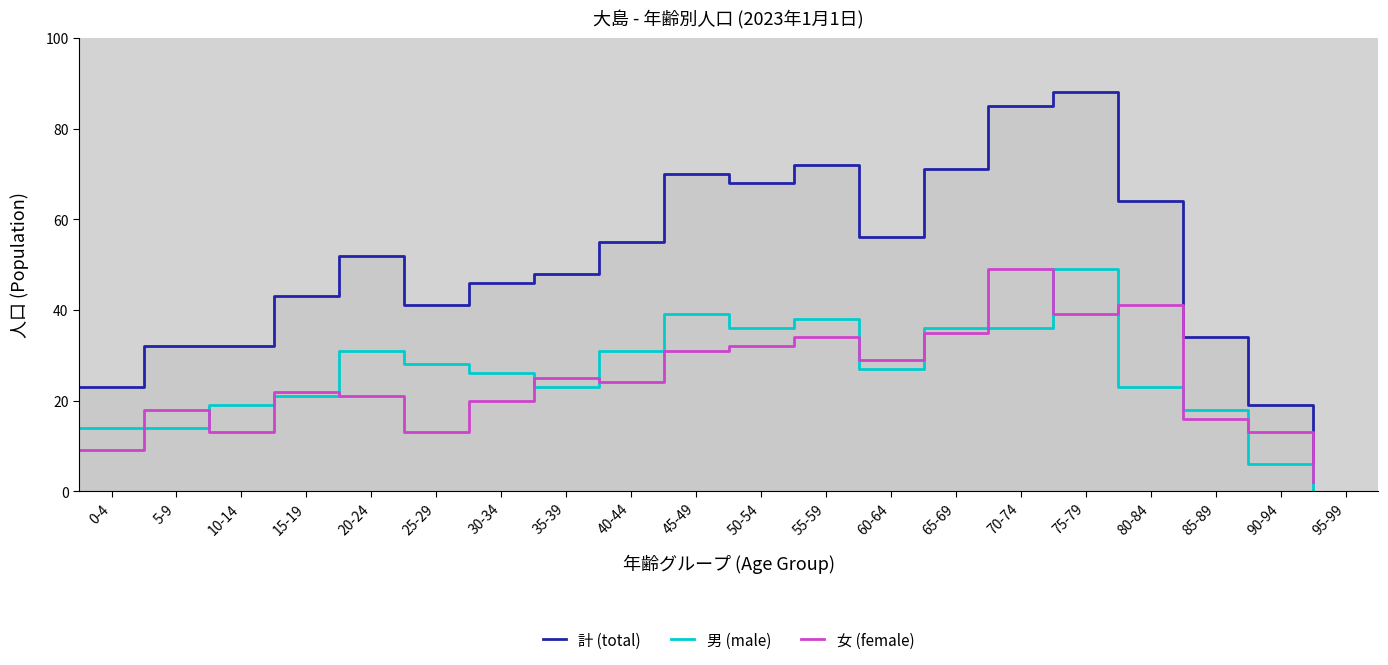

What position from the right is 95-99?

1